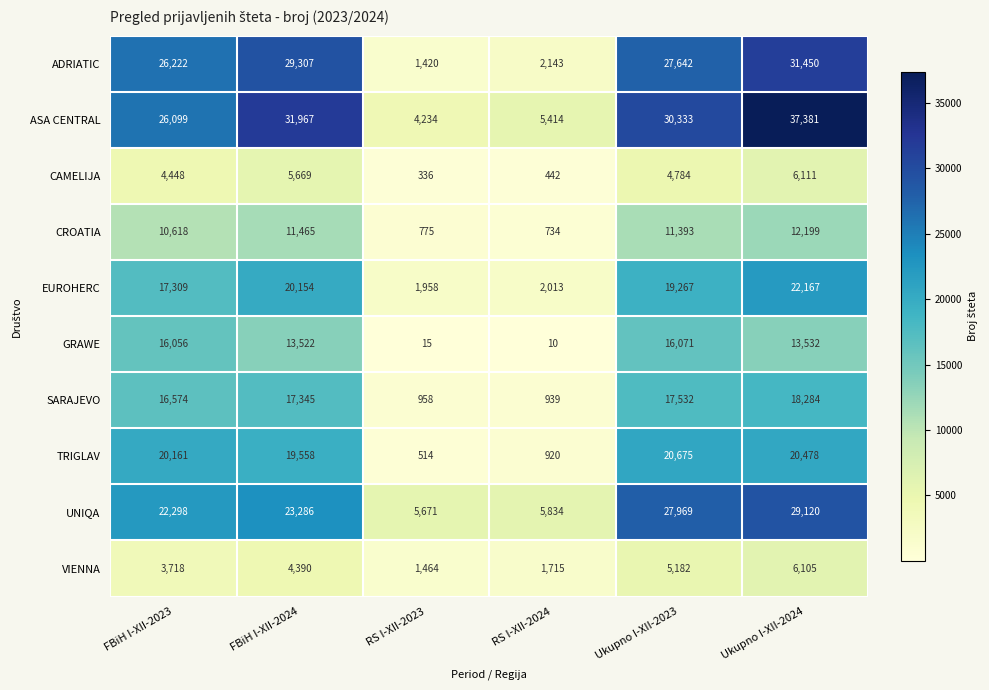

How many series are shown in this chart?

10